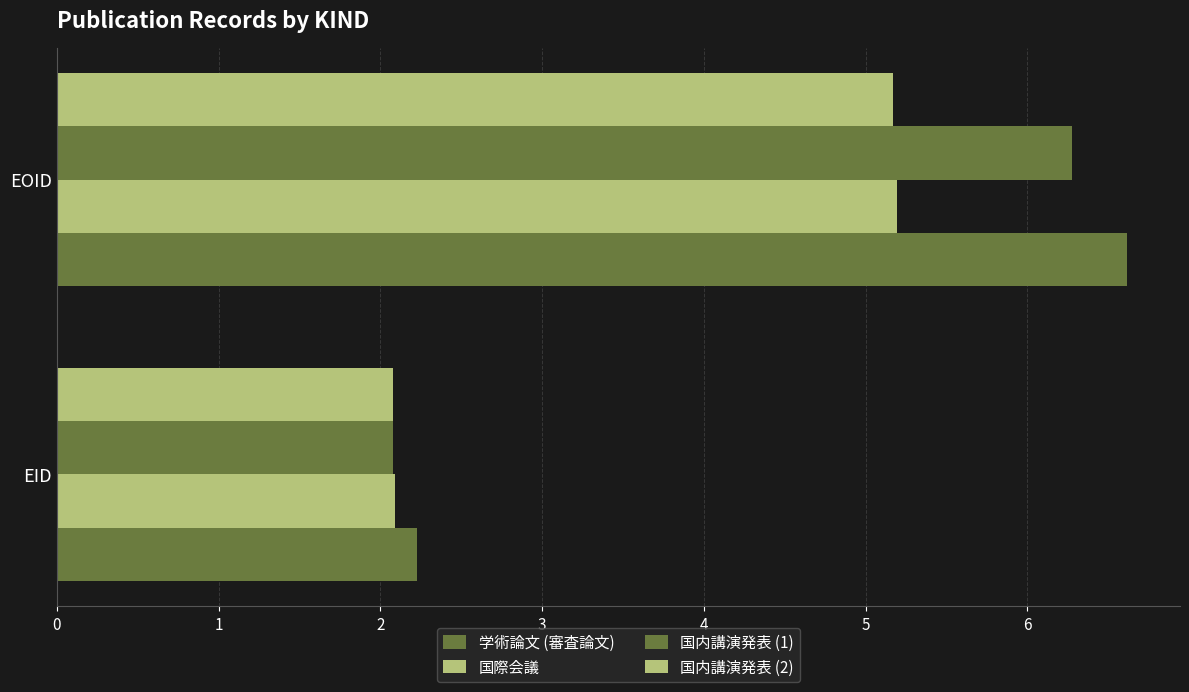

How many values in the 国内講演発表 (1) series exceed 6?

1